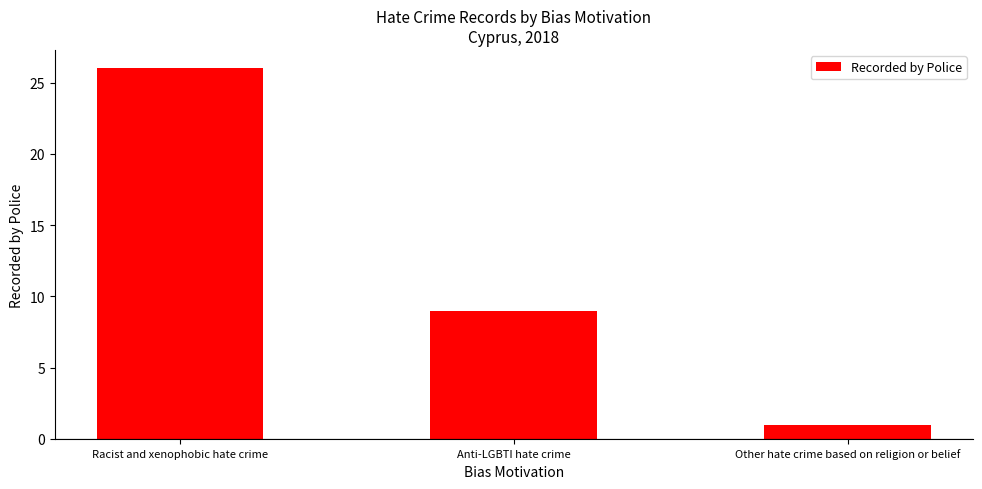

The value at Racist and xenophobic hate crime is 8. True or false?

False